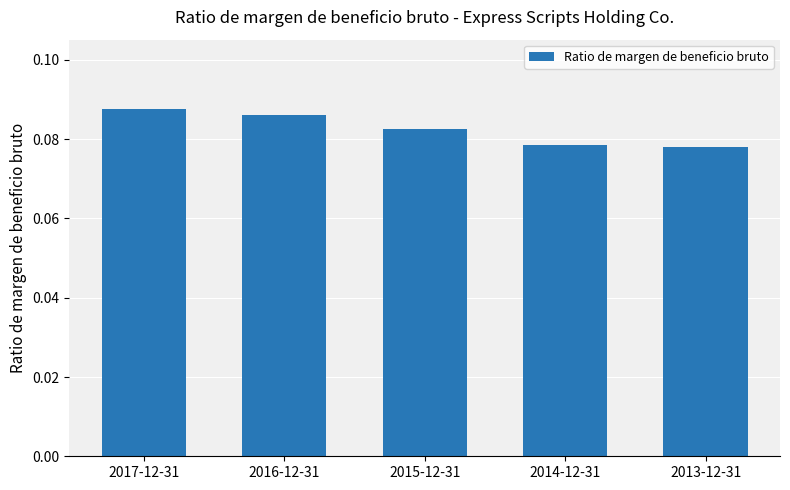

Are the bars horizontal?

No